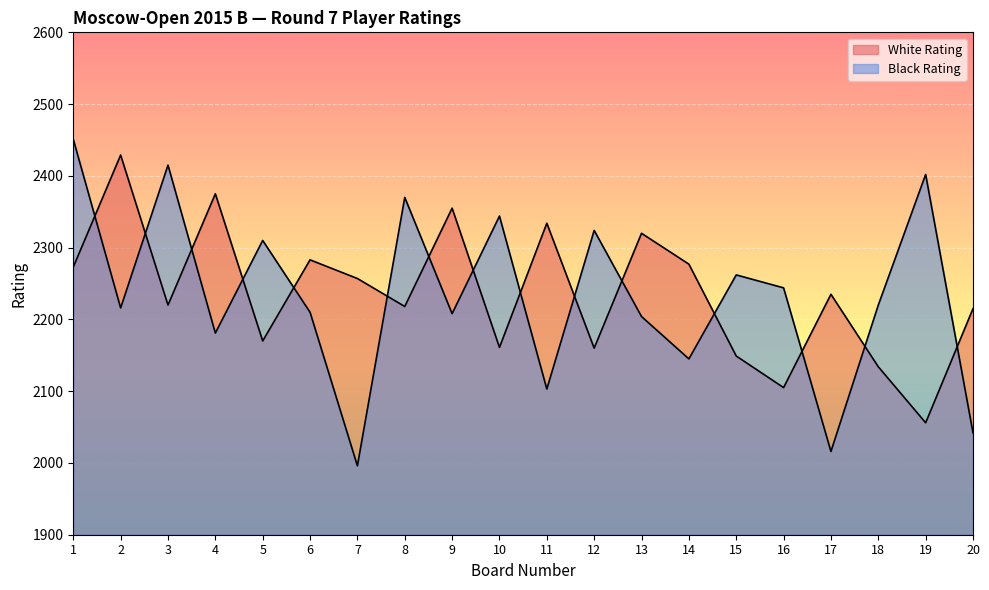

Is it true that Black Rating equals 3079 at 20?

False